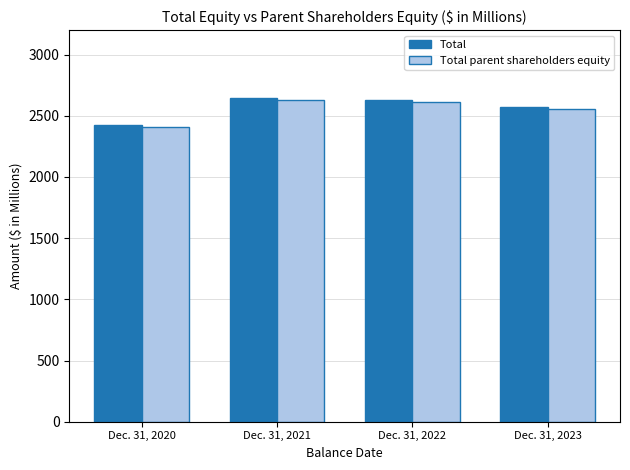

List the labels in order of Total parent shareholders equity value, largest first.

Dec. 31, 2021, Dec. 31, 2022, Dec. 31, 2023, Dec. 31, 2020